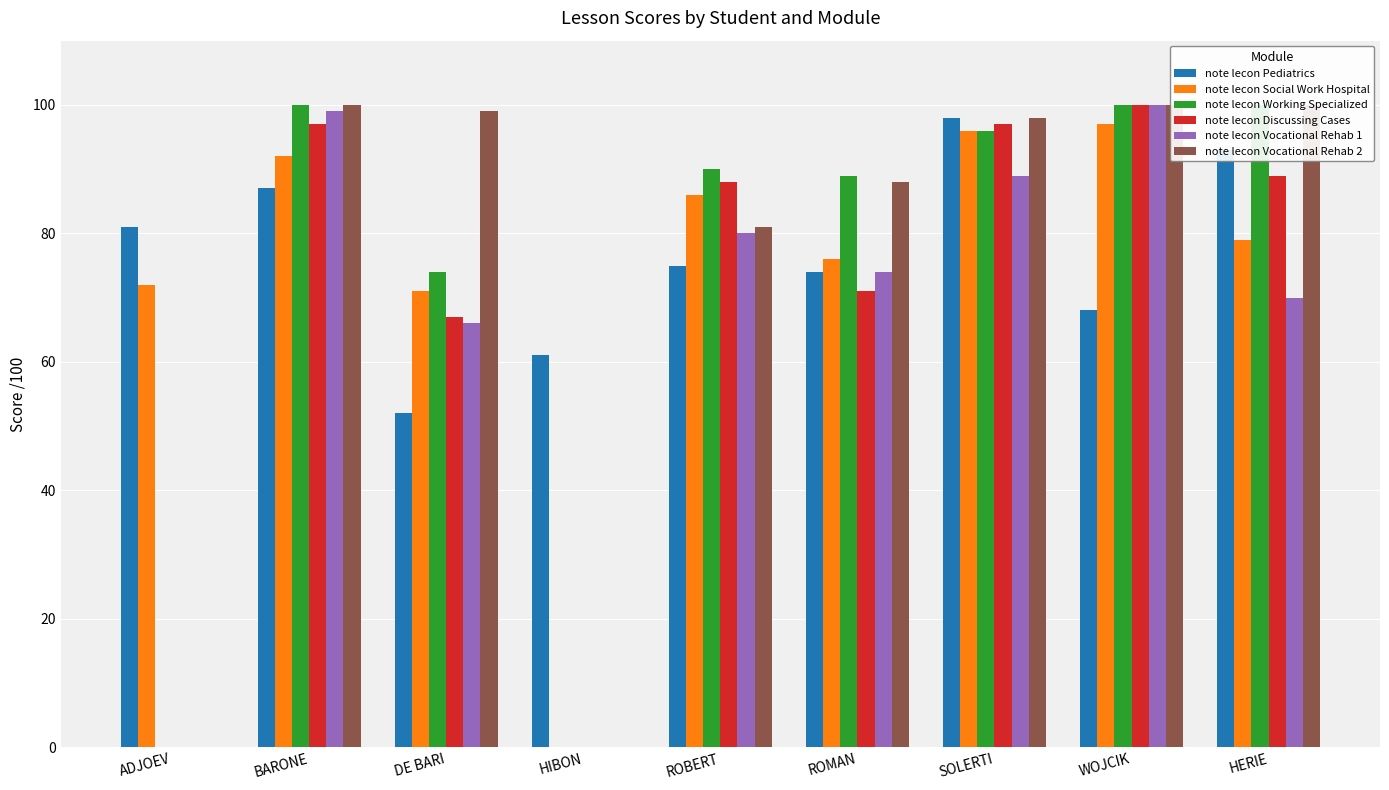

Between BARONE and HERIE, which is larger?

HERIE